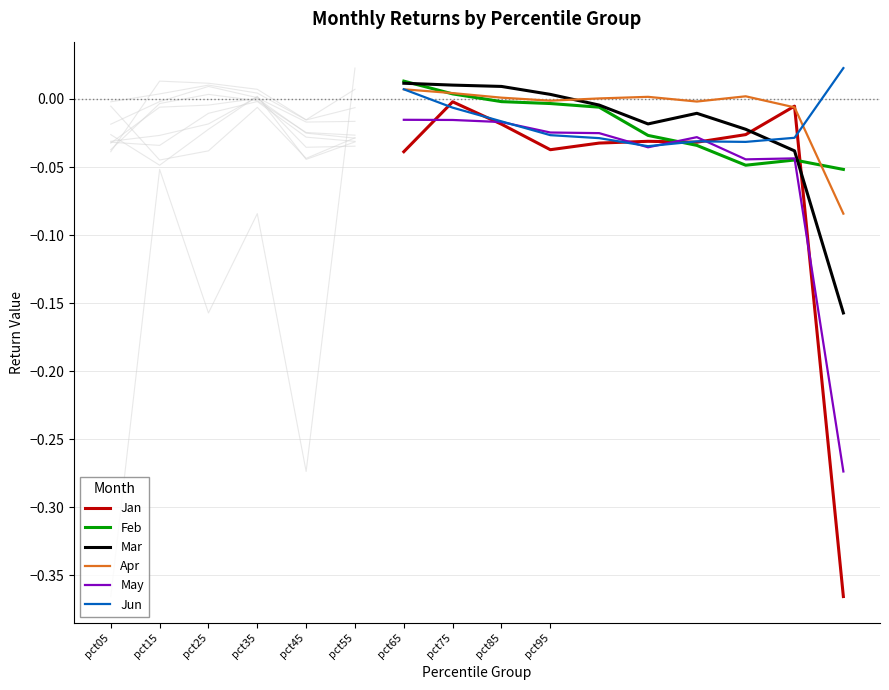

Does the chart have visible grid lines?

Yes